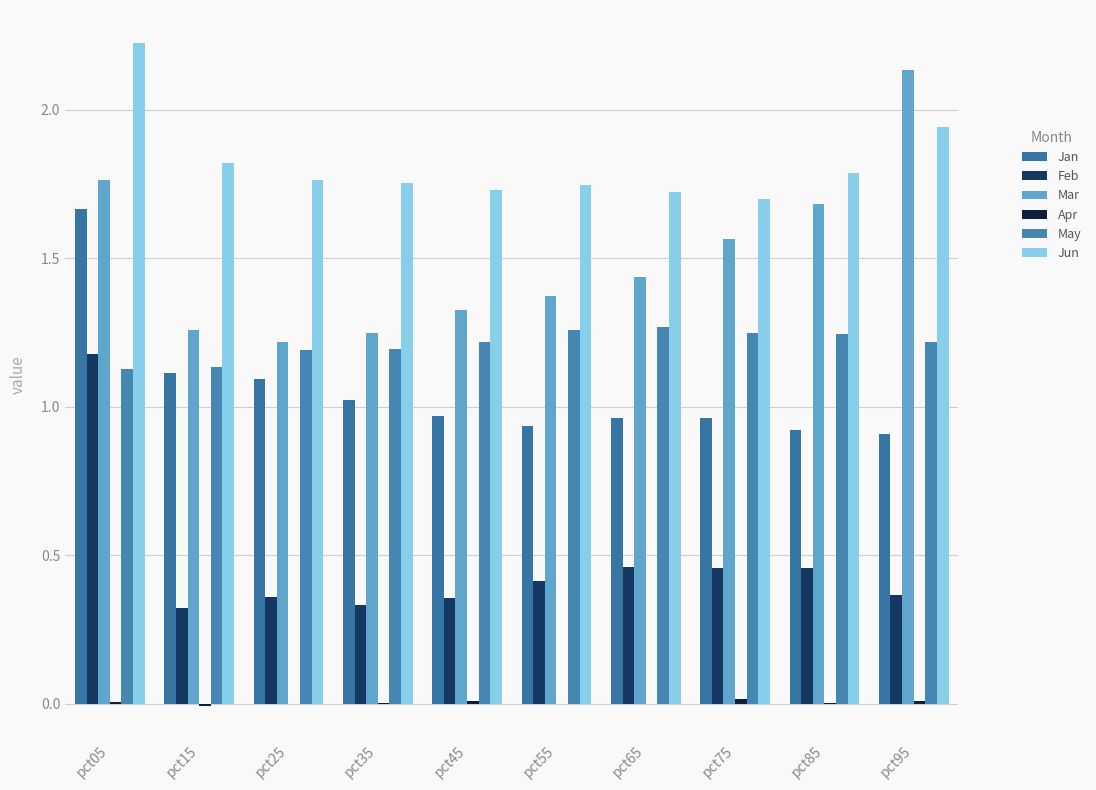

What is the approximate value of Jan at pct75?

1.0